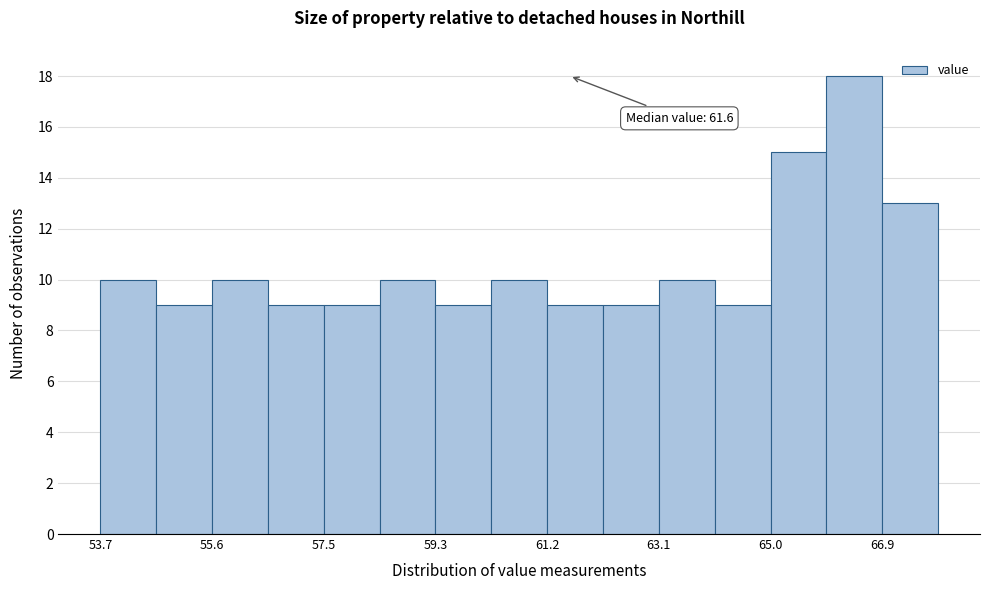

Which range on the x-axis has the tallest bar?

65.92 to 66.86